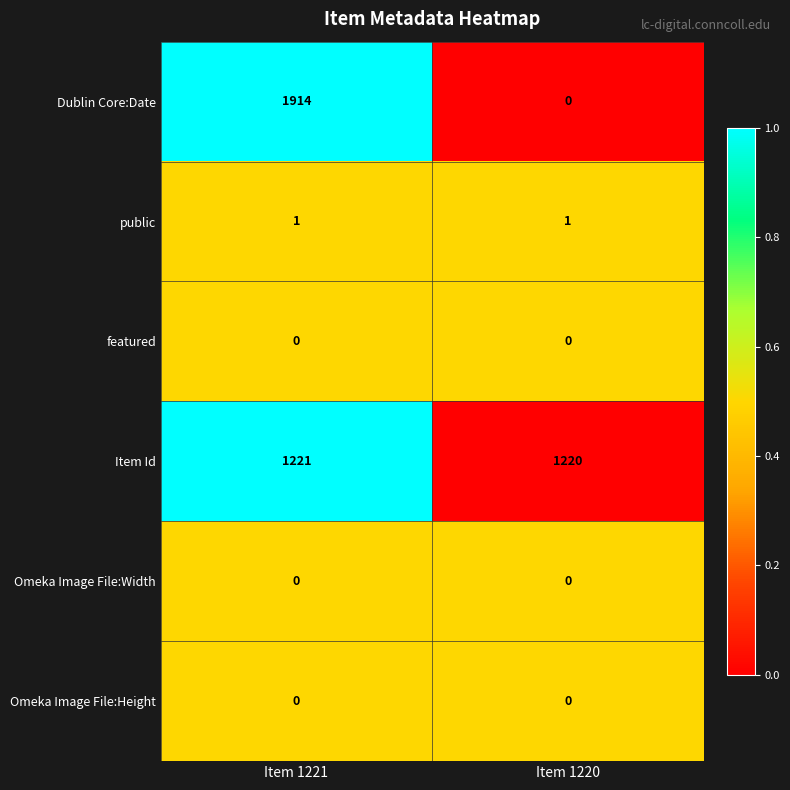

What value does the Dublin Core:Date series have at Item 1221, to the nearest 50?

1900